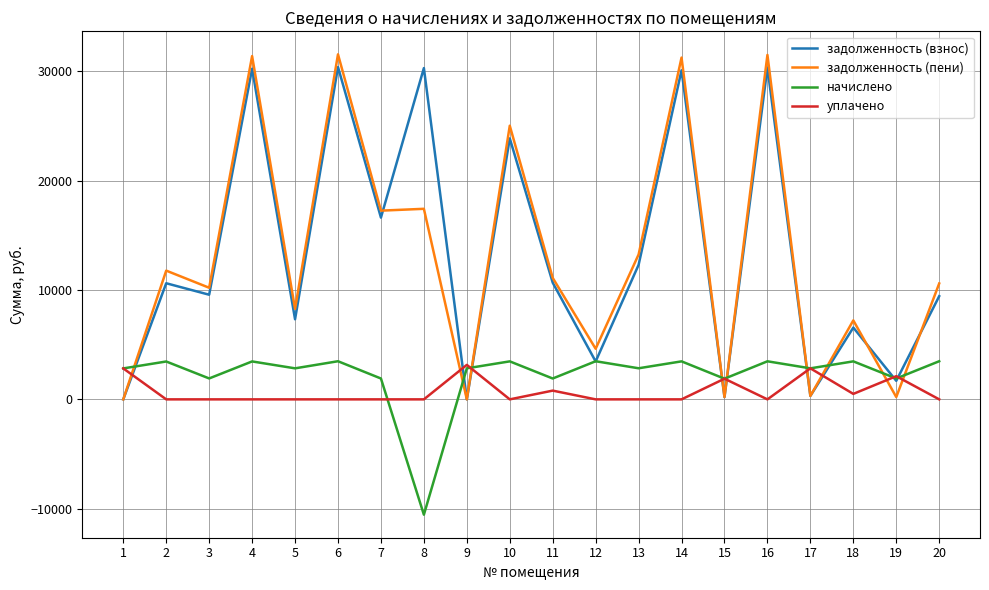

Rank the series at 10 from lowest to highest value.

уплачено, начислено, задолженность (взнос), задолженность (пени)